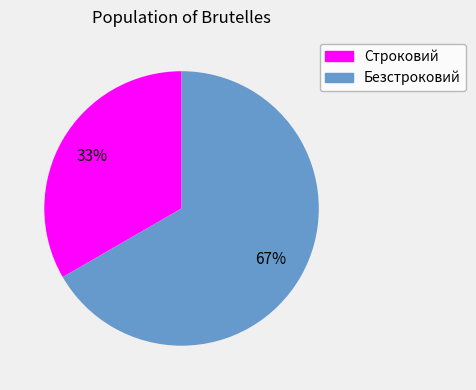

To the nearest percent, what is the combined percentage of Безстроковий and Строковий?

100%